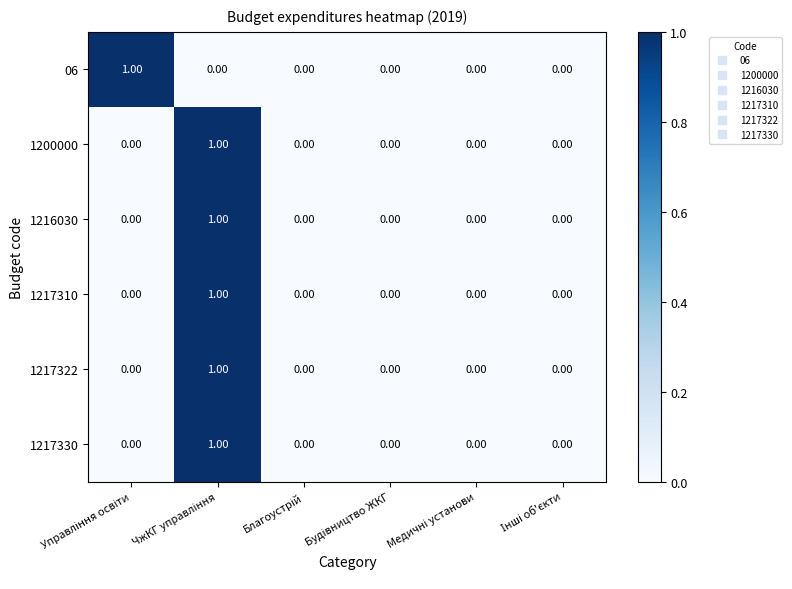

Reading left to right, extract all data points from this chart.

06: Управління освіти=1	ЧжКГ управління=0	Благоустрій=0	Будівництво ЖКГ=0	Медичні установи=0	Інші об'єкти=0
1200000: Управління освіти=0	ЧжКГ управління=1	Благоустрій=0	Будівництво ЖКГ=0	Медичні установи=0	Інші об'єкти=0
1216030: Управління освіти=0	ЧжКГ управління=1	Благоустрій=0	Будівництво ЖКГ=0	Медичні установи=0	Інші об'єкти=0
1217310: Управління освіти=0	ЧжКГ управління=1	Благоустрій=0	Будівництво ЖКГ=0	Медичні установи=0	Інші об'єкти=0
1217322: Управління освіти=0	ЧжКГ управління=1	Благоустрій=0	Будівництво ЖКГ=0	Медичні установи=0	Інші об'єкти=0
1217330: Управління освіти=0	ЧжКГ управління=1	Благоустрій=0	Будівництво ЖКГ=0	Медичні установи=0	Інші об'єкти=0